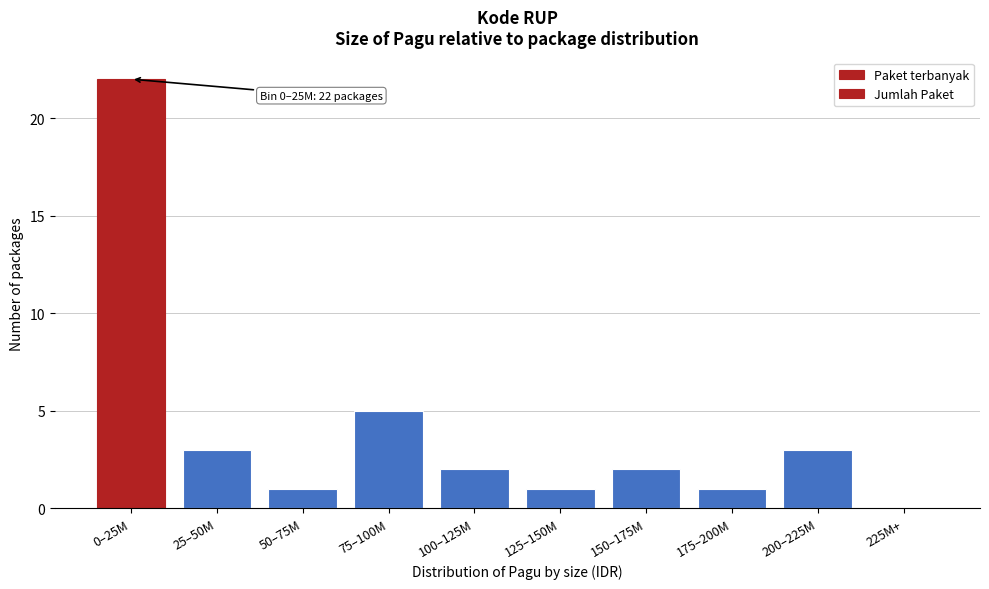

Reading left to right, transcribe all the data shown in this chart.

0–25M=22	25–50M=3	50–75M=1	75–100M=5	100–125M=2	125–150M=1	150–175M=2	175–200M=1	200–225M=3	225M+=0